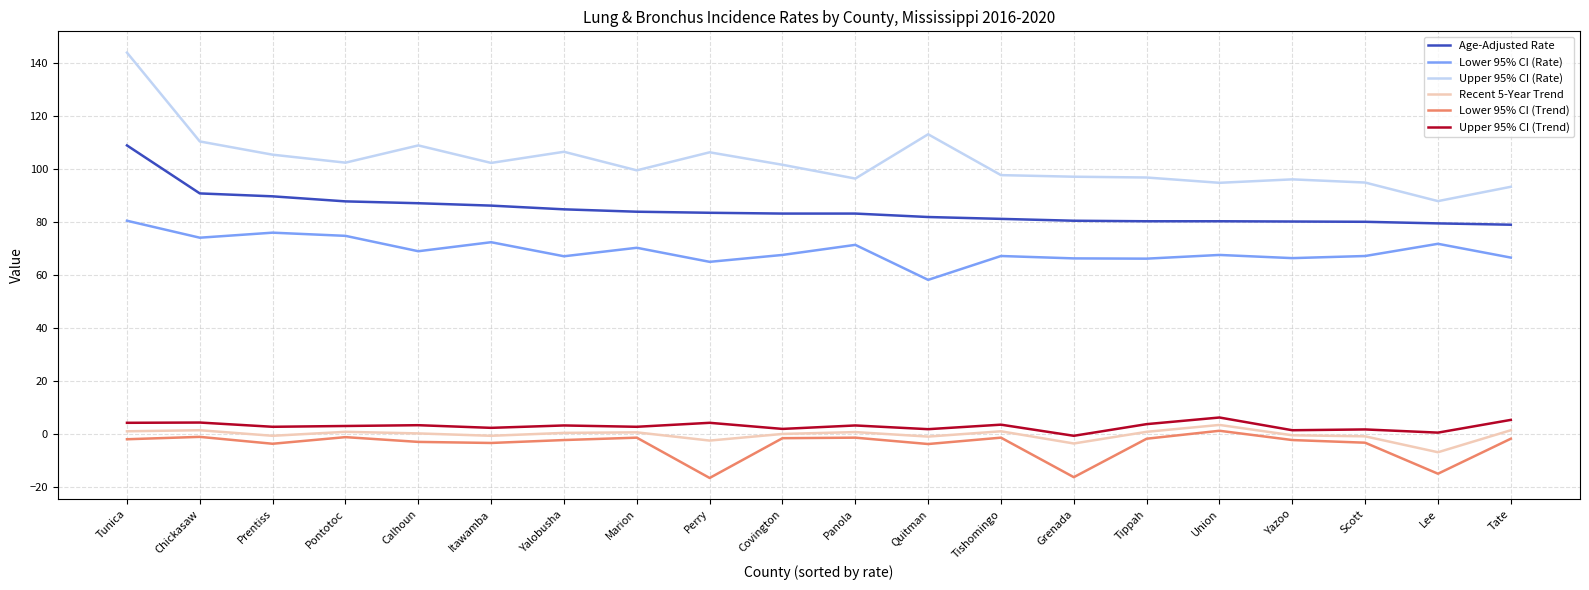

At Covington, list the series in order from smallest to largest.

Lower 95% CI (Trend), Recent 5-Year Trend, Upper 95% CI (Trend), Lower 95% CI (Rate), Age-Adjusted Rate, Upper 95% CI (Rate)